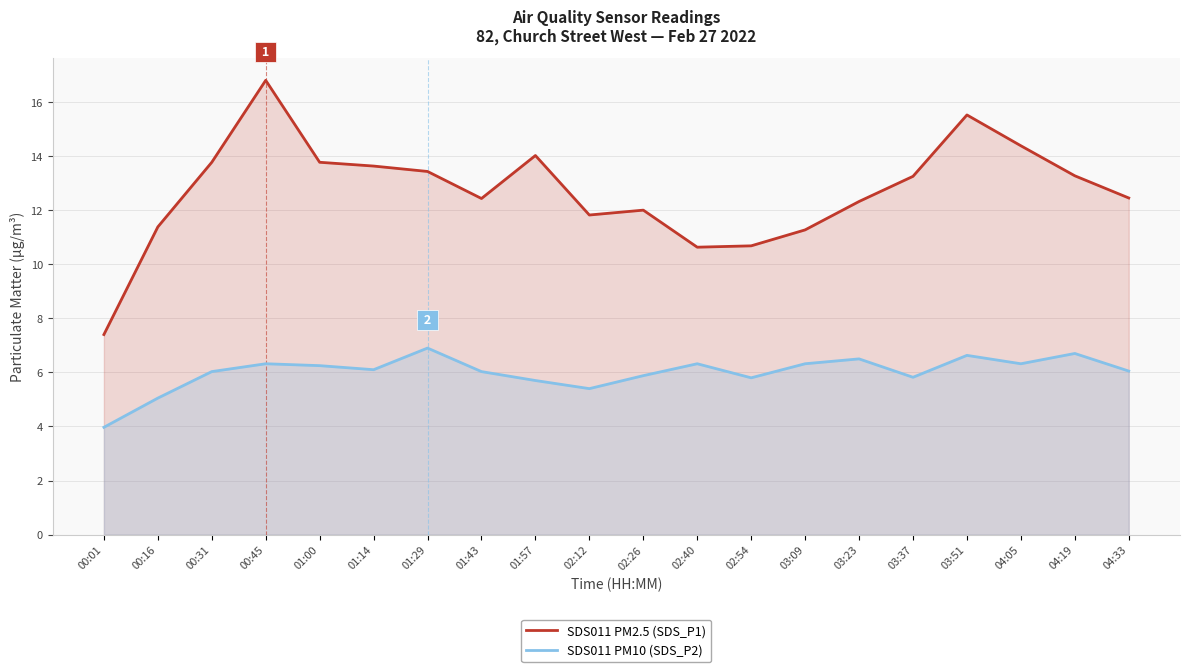

Where is the first local minimum for SDS011 PM10 (SDS_P2)?

01:14